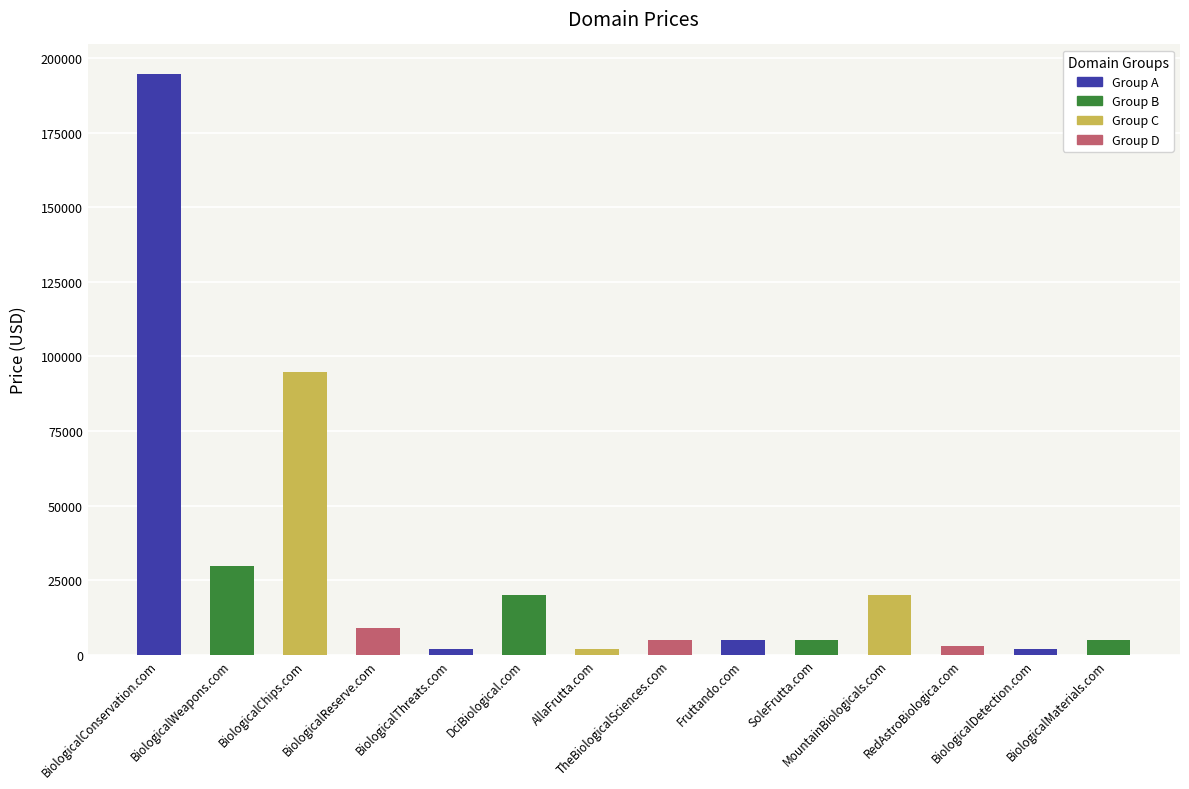

What position from the left is BiologicalConservation.com?

1